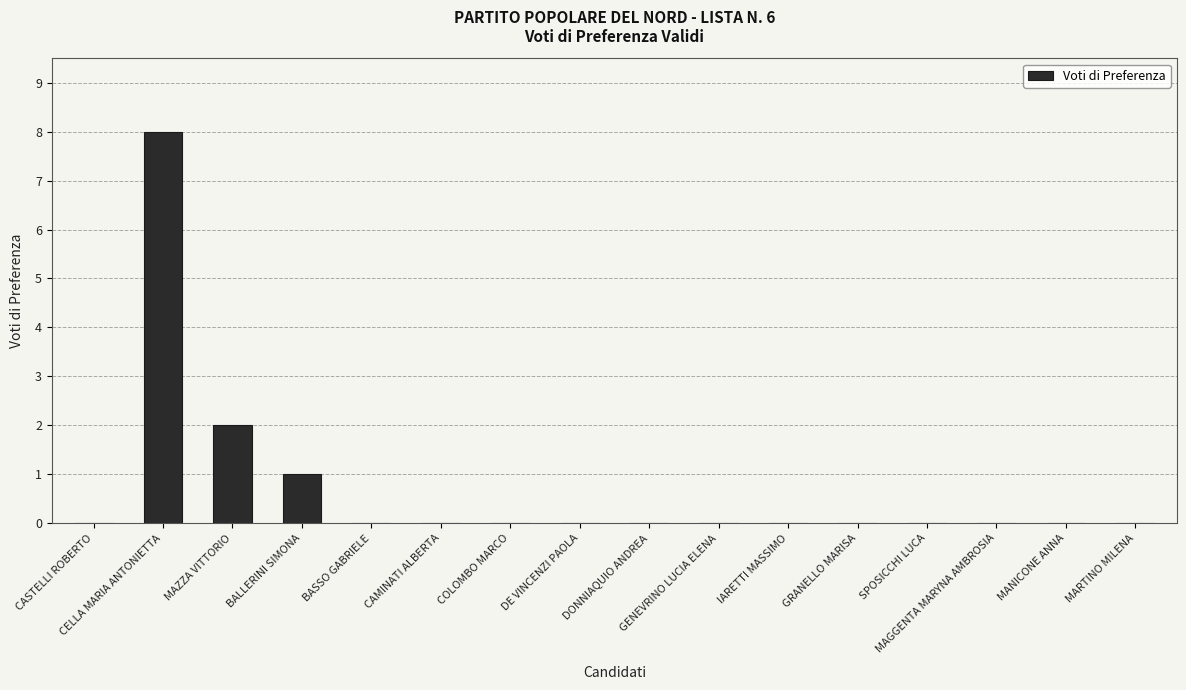

Reading left to right, transcribe all the data shown in this chart.

0	8	2	1	0	0	0	0	0	0	0	0	0	0	0	0